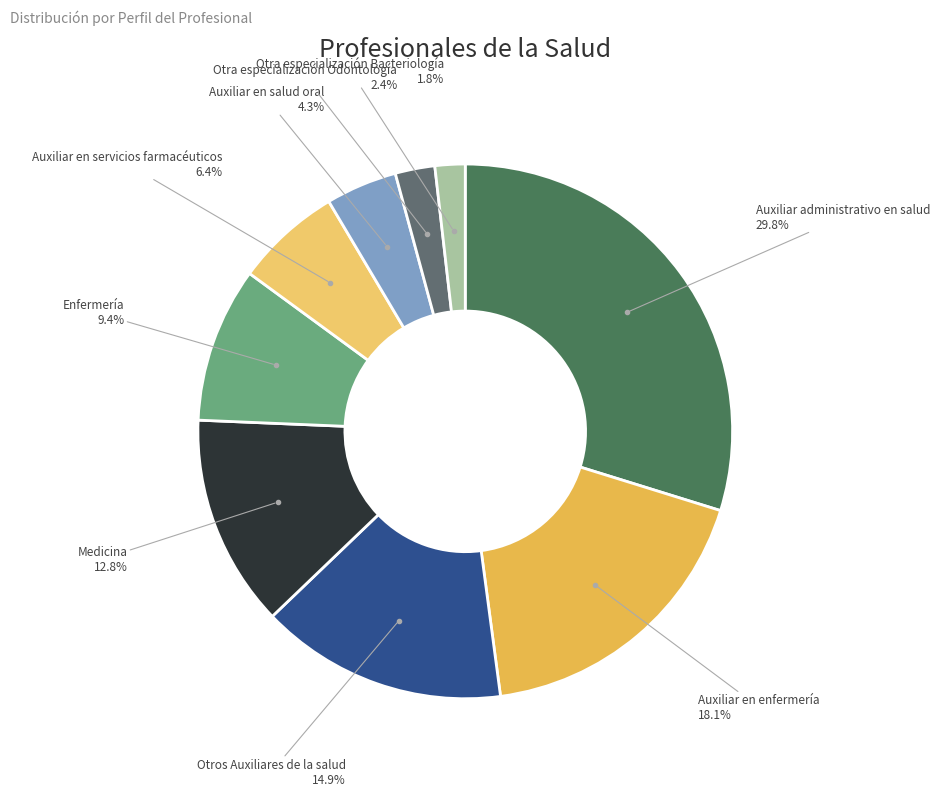

What is the total percentage of Otros Auxiliares de la salud and Enfermería?

24.3%